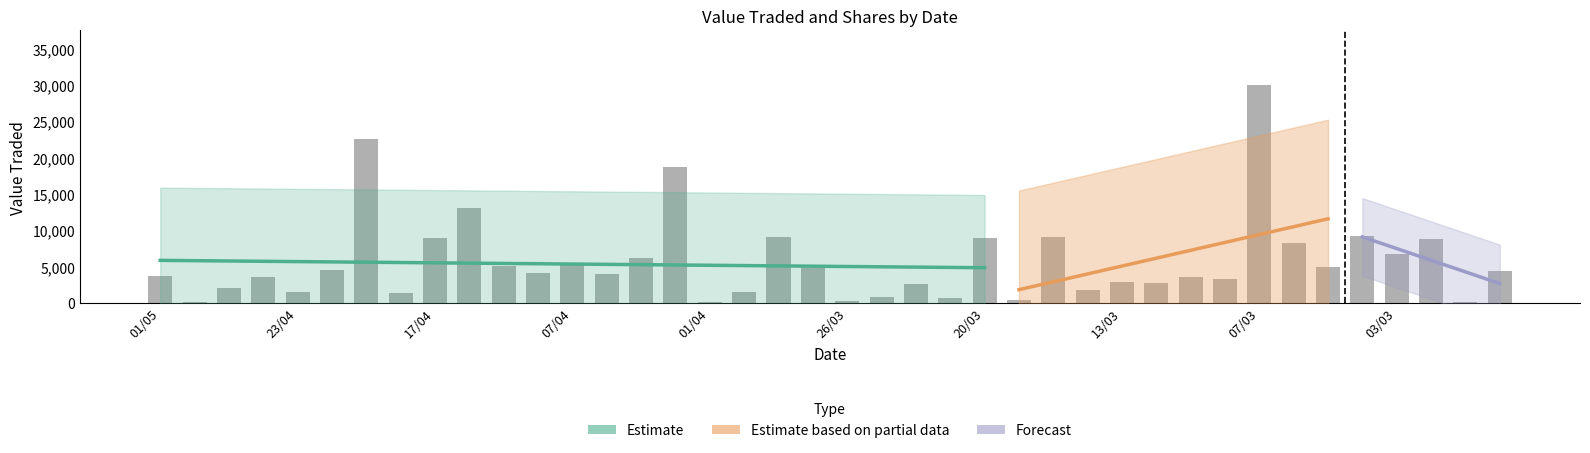

Which category has the lowest value across all series?

01/04